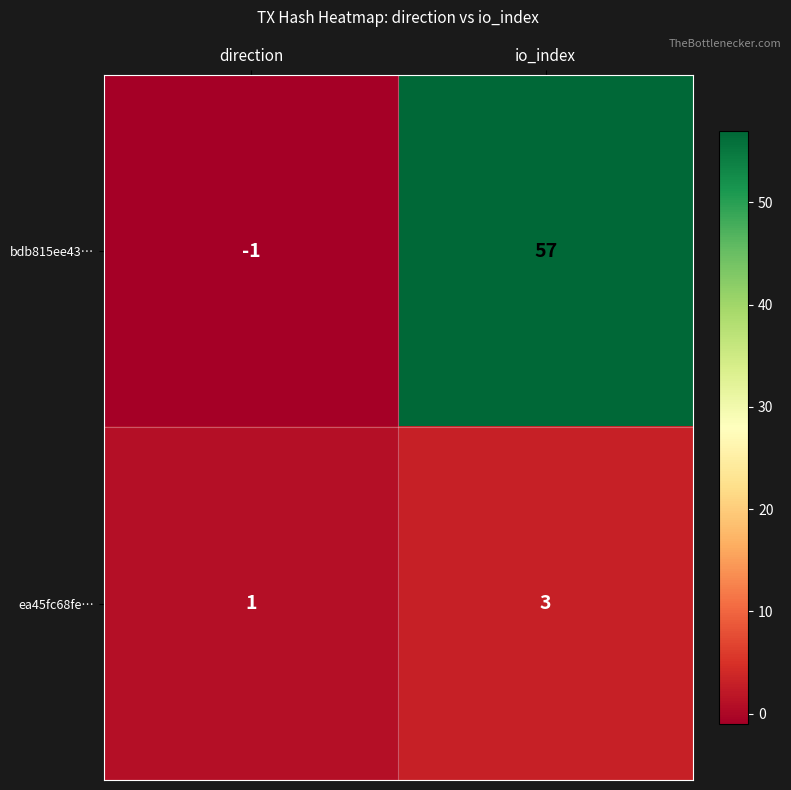

At how many categories does at least one series exceed 8?

1